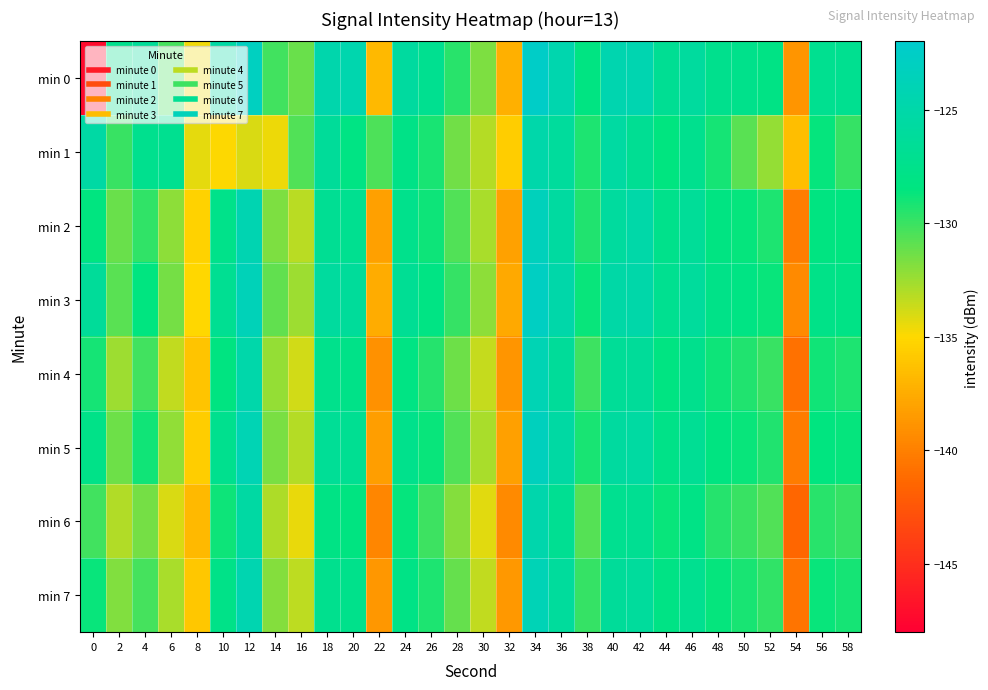

What is the smallest value displayed?

-147.2